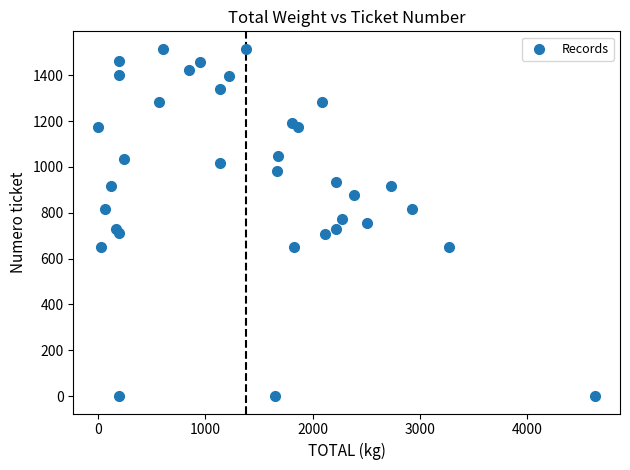

What is the range of Y values (max minus min)?

1516